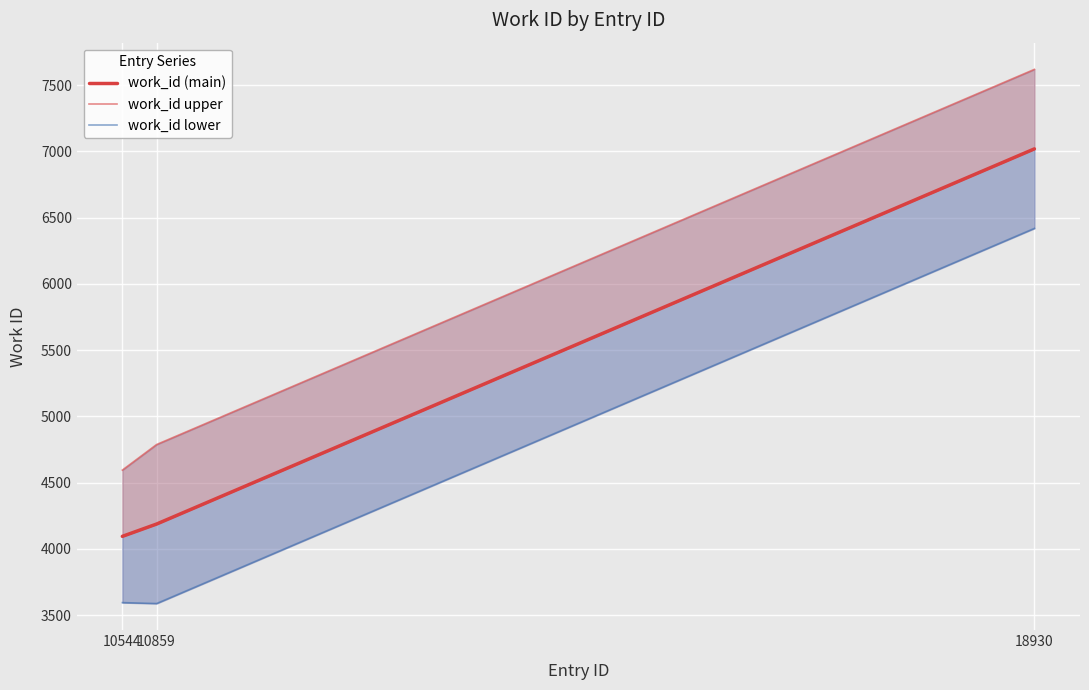

How many series are shown in this chart?

3